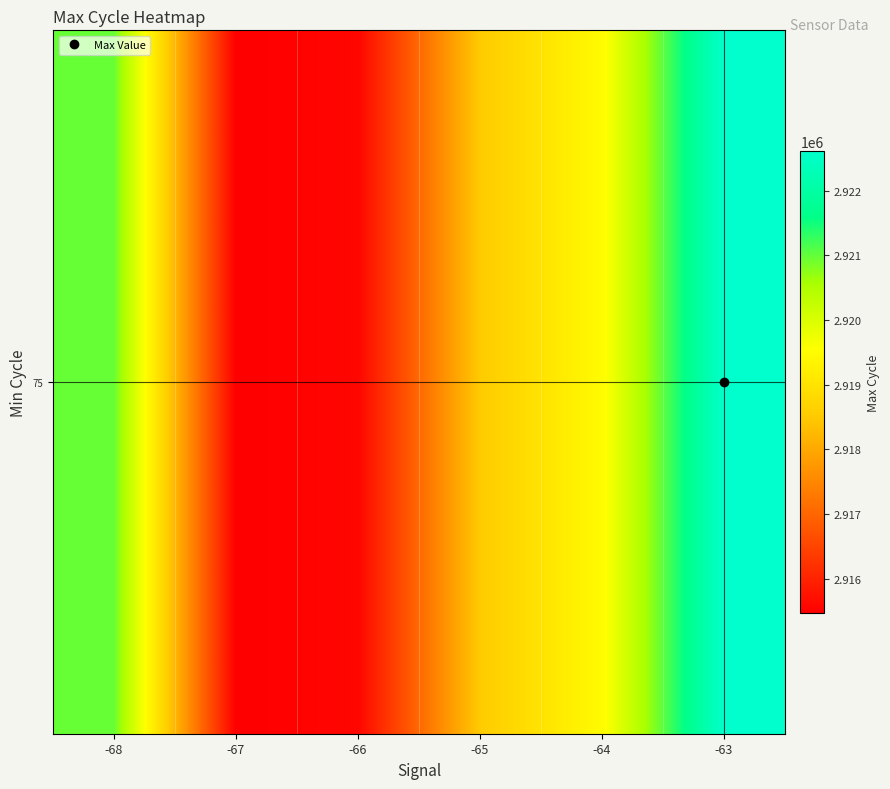

The value at -64 is 4330150.9. True or false?

False